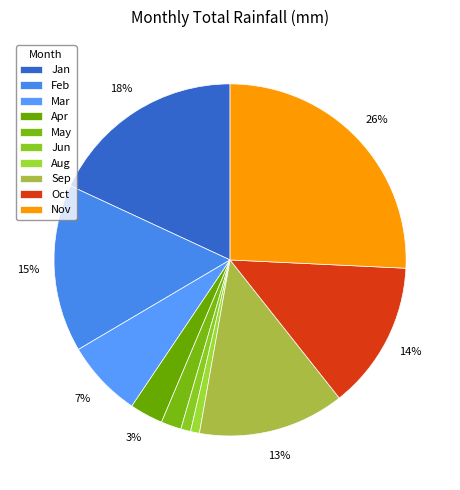

Does any single category account for the majority?

No